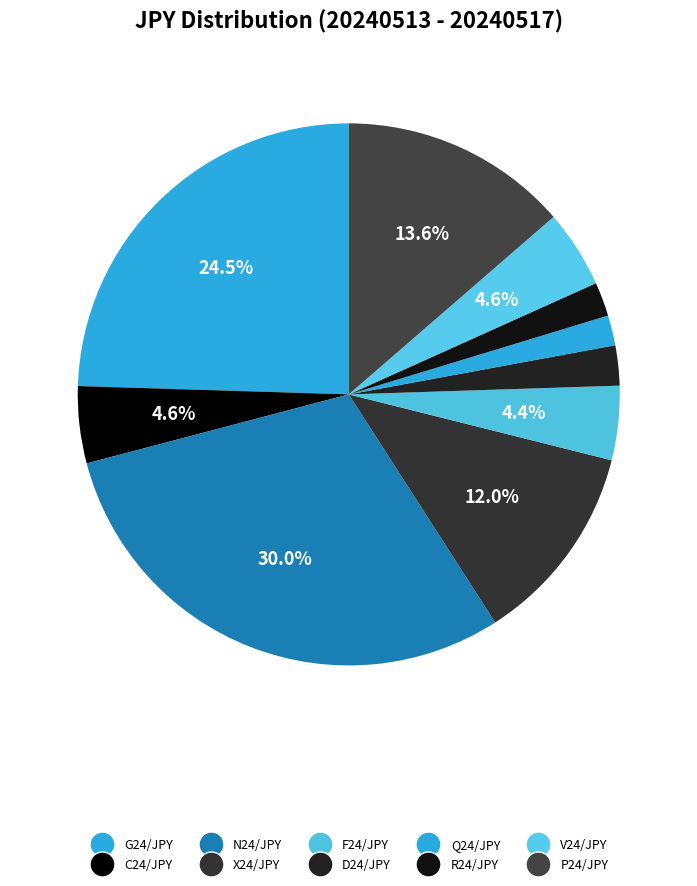

Count the number of slices in the pie.

10